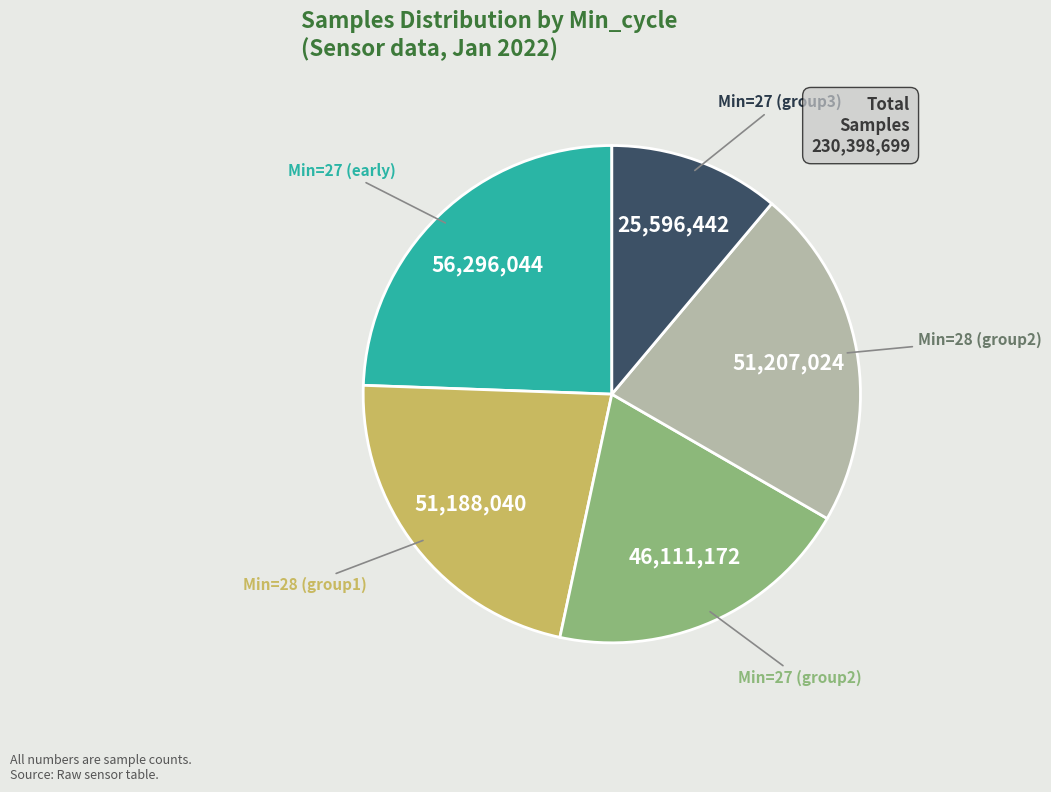

The Min=27 (group2) slice represents 11% of the pie. True or false?

False